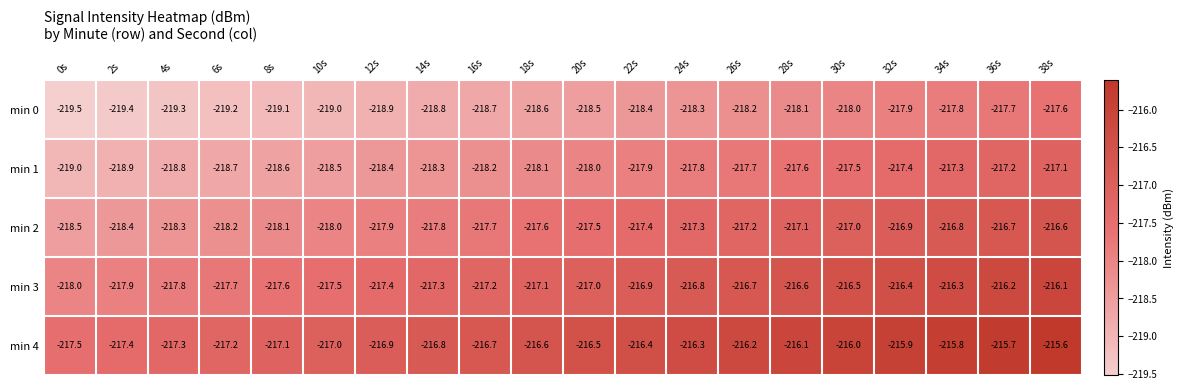

At 24s, list the series in order from smallest to largest.

min 0, min 1, min 2, min 3, min 4